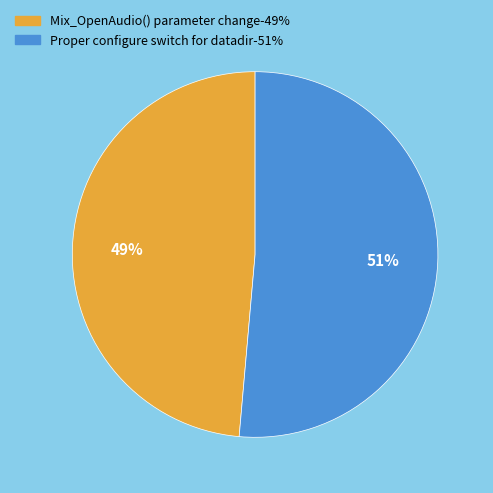

To the nearest percent, what percentage of the pie is Proper configure switch for datadir?

51%